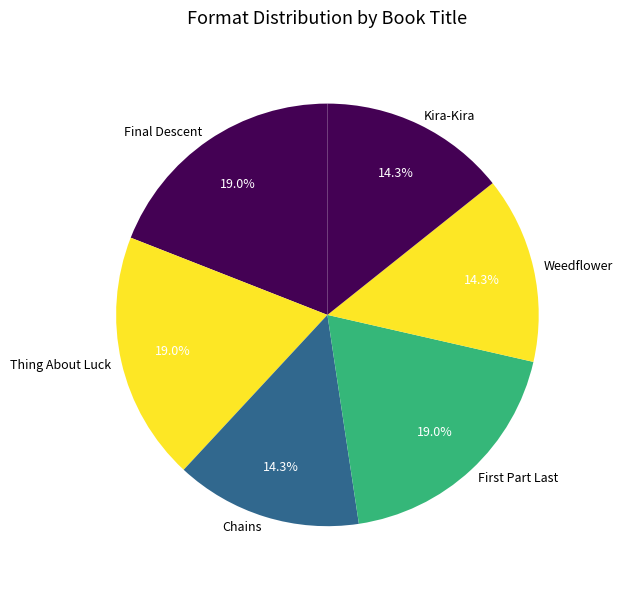

True or false: Final Descent accounts for 6% of the total.

False